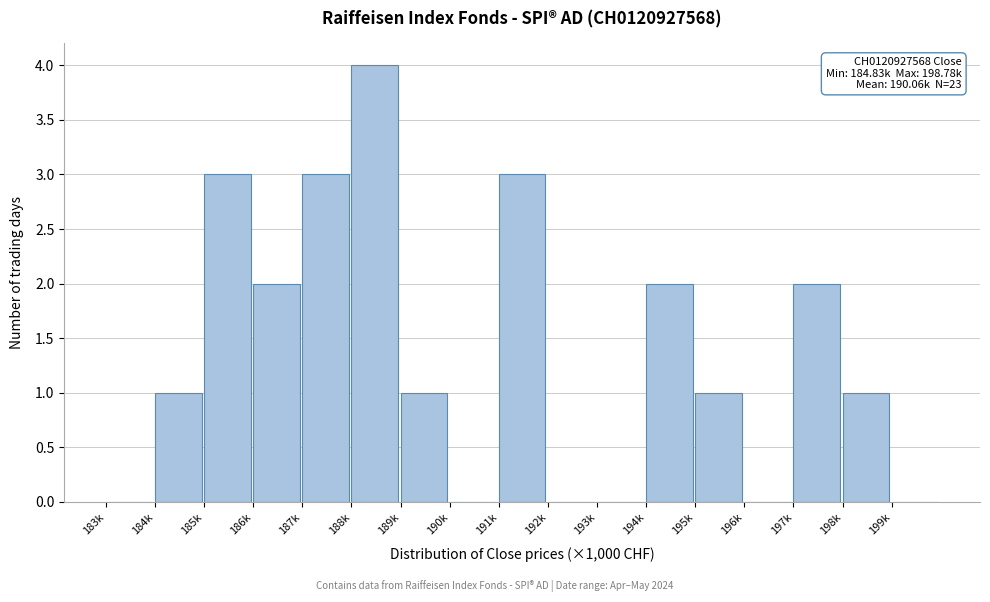

Reading right to left, extract all data points from this chart.

199k=0	198k=1	197k=2	196k=0	195k=1	194k=2	193k=0	192k=0	191k=3	190k=0	189k=1	188k=4	187k=3	186k=2	185k=3	184k=1	183k=0